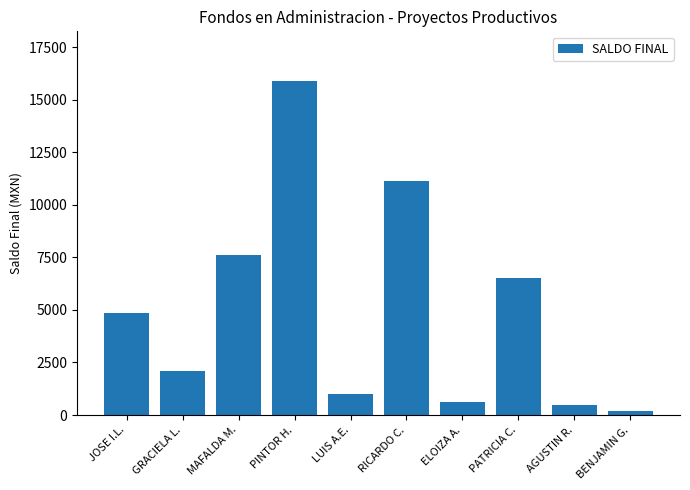

Reading right to left, extract all data points from this chart.

200	500	6500	600	11133	1000	15876	7600	2097	4864